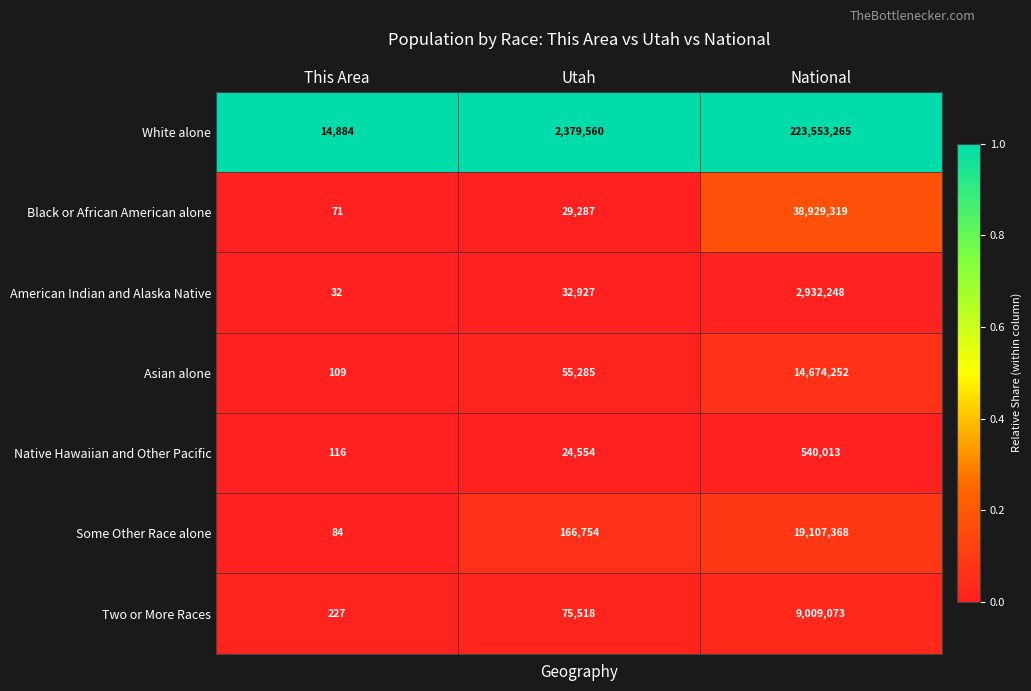

At National, list the series in order from largest to smallest.

White alone, Black or African American alone, Some Other Race alone, Asian alone, Two or More Races, American Indian and Alaska Native, Native Hawaiian and Other Pacific